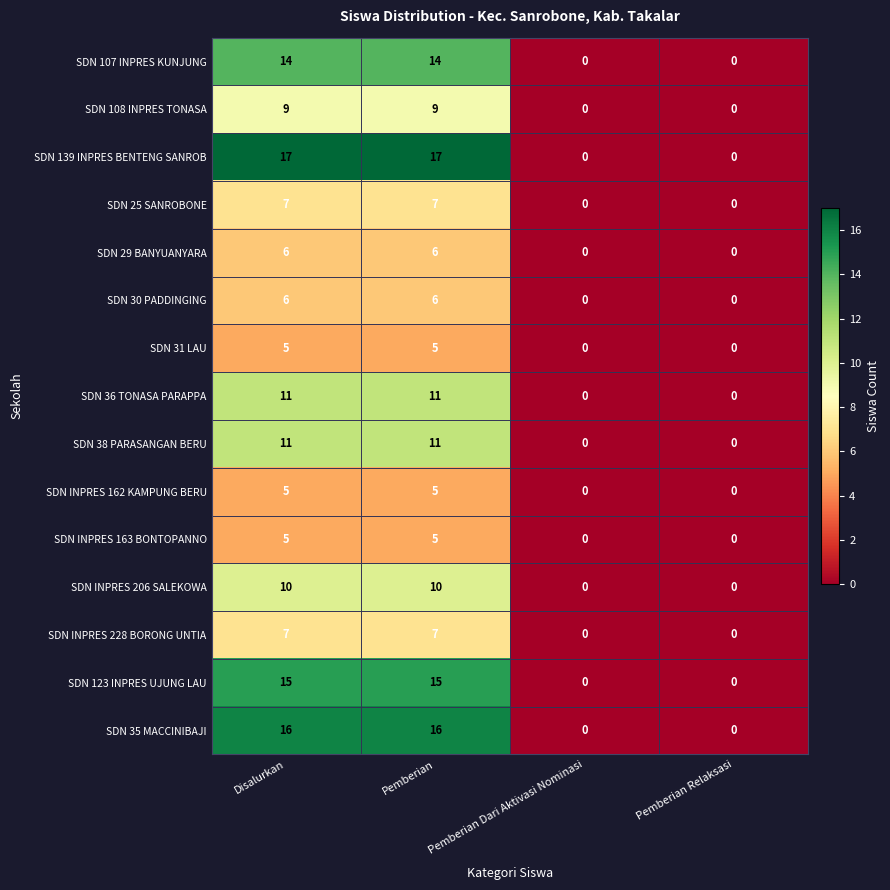

What is the sum of all SDN INPRES 228 BORONG UNTIA values?

14